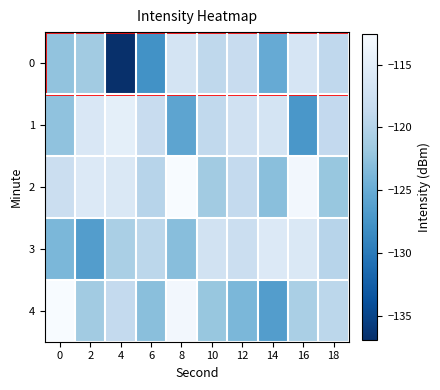

What is the greatest value displayed?

-112.5